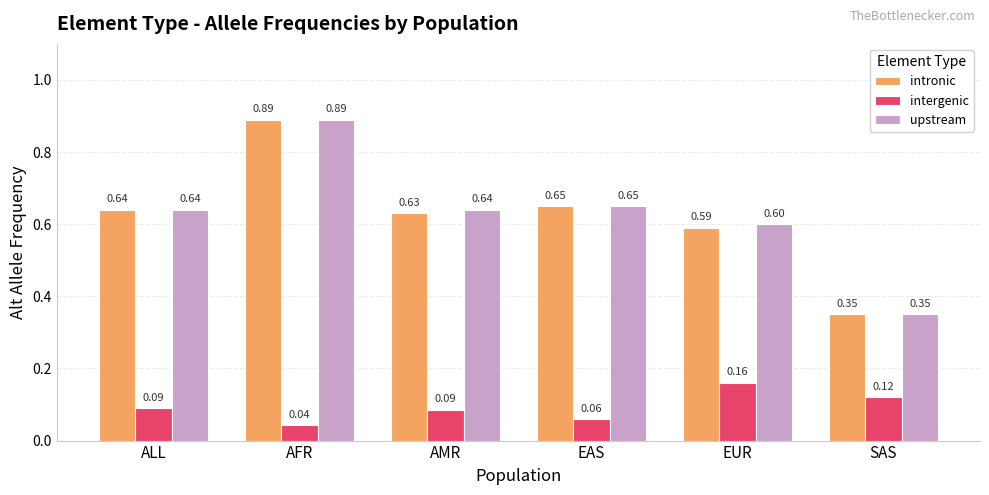

Which series changed the most between ALL and EUR?

intergenic